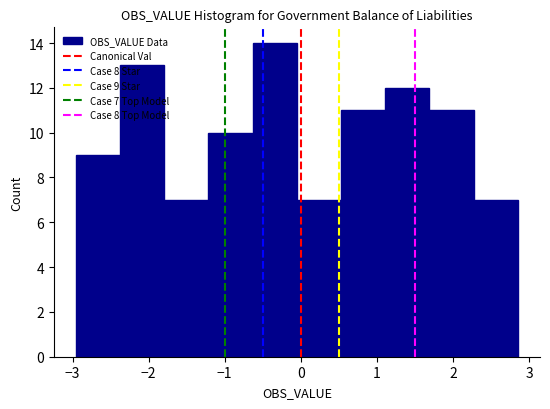

Which range on the x-axis has the tallest bar?

-0.6 to -0.1